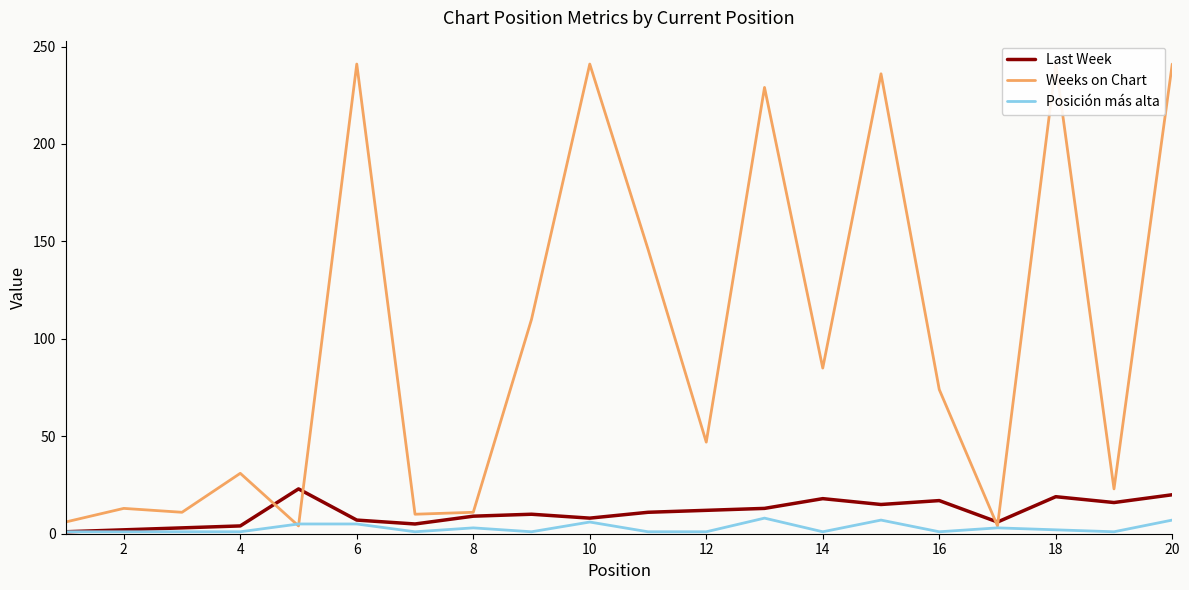

True or false: Posición más alta has more than 2 interior local peaks.

True